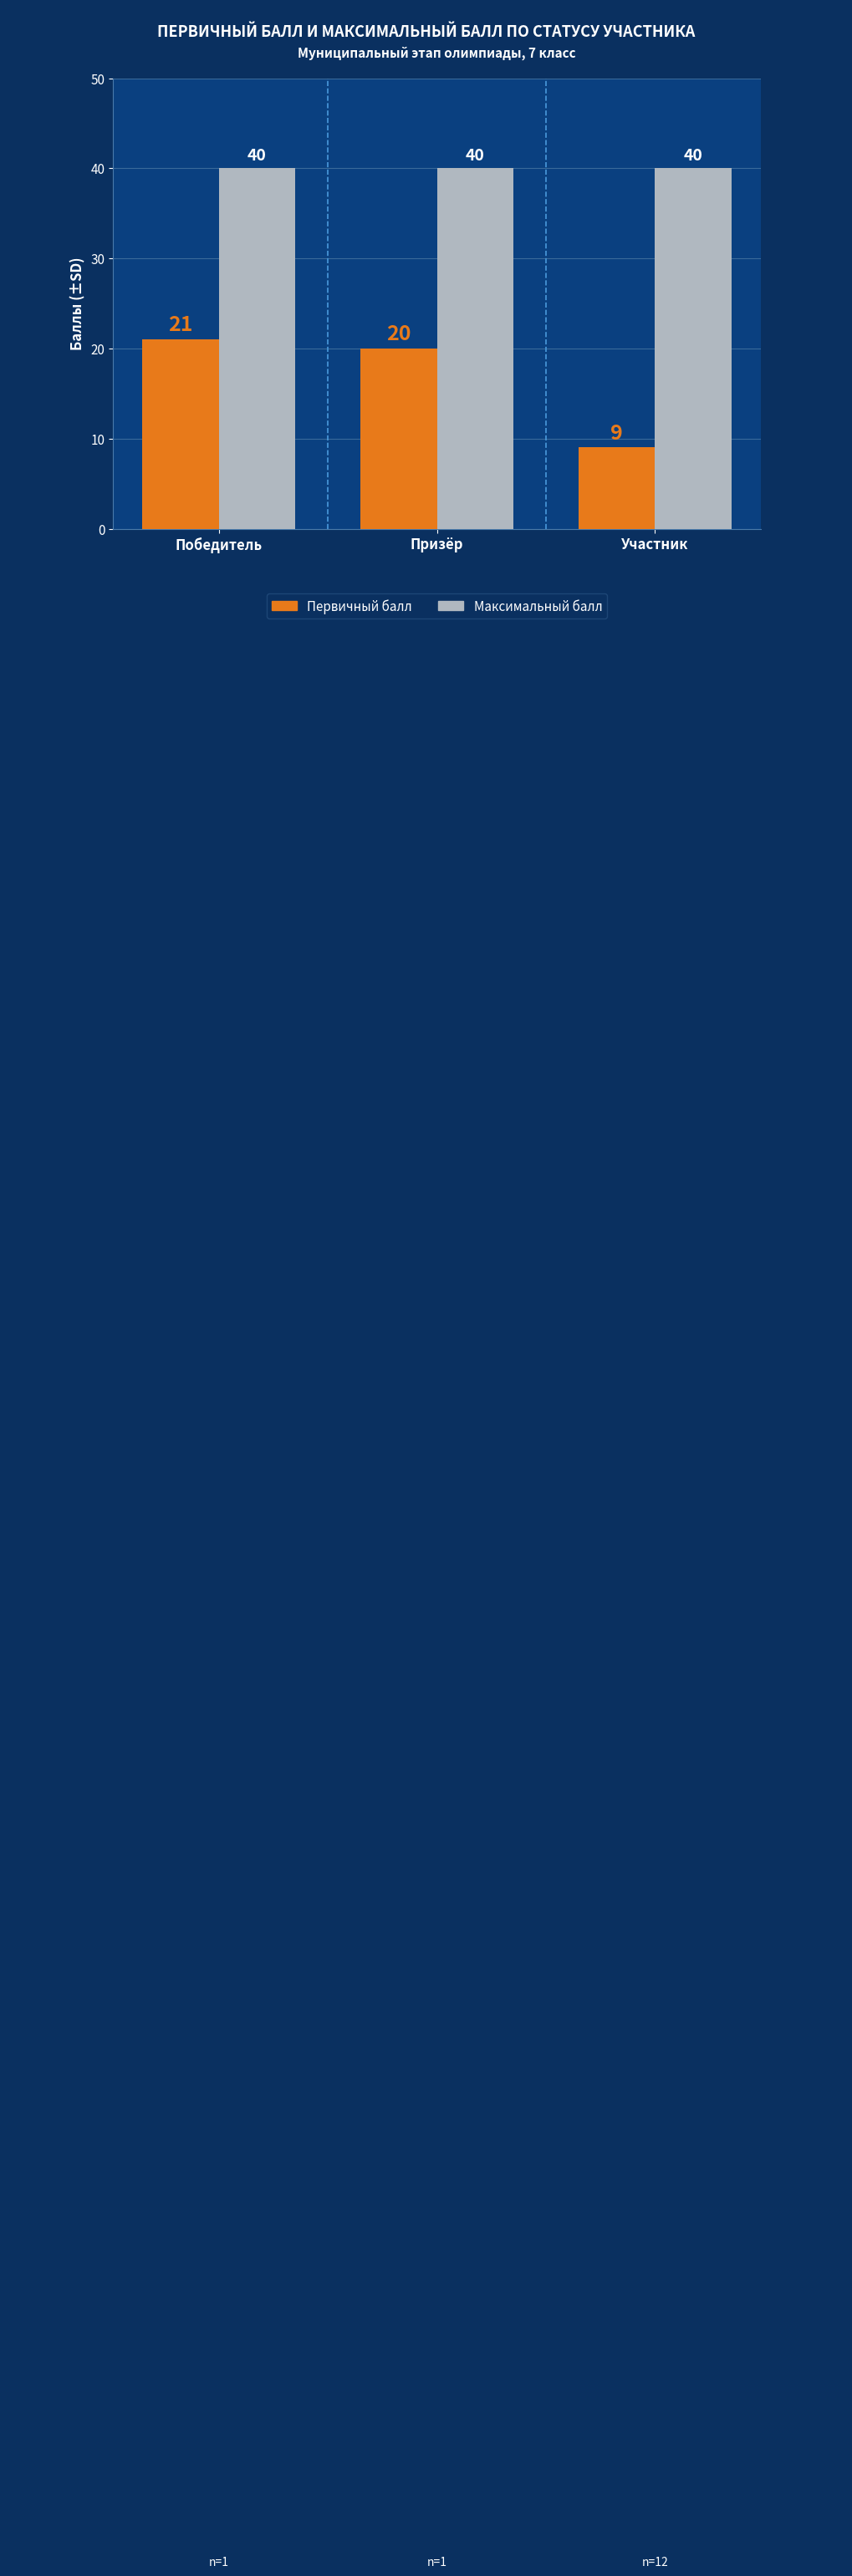

Are the bars horizontal?

No